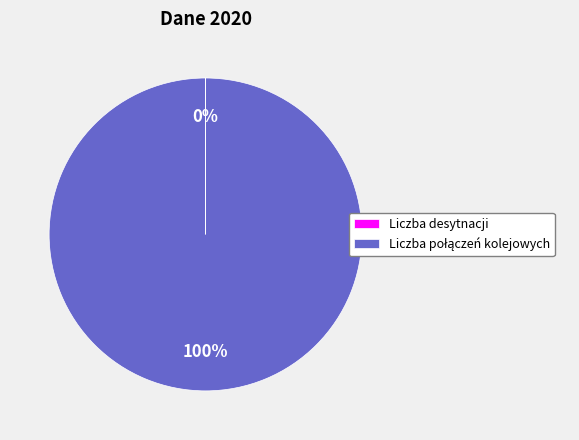

Is there any slice that represents more than half of the pie?

Yes